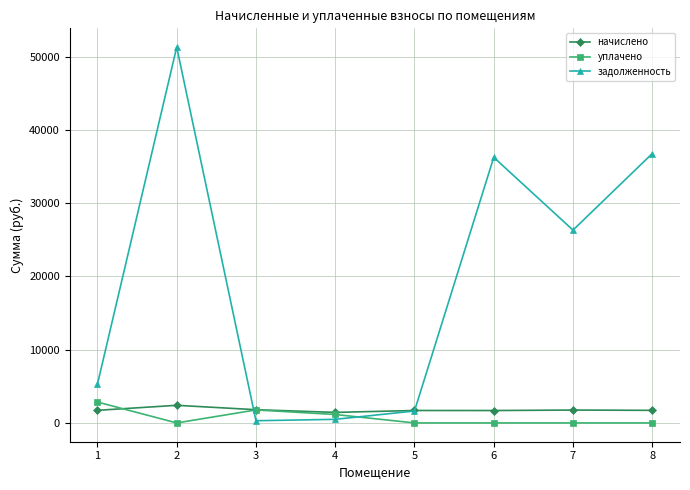

Rank the series at 2 from highest to lowest value.

задолженность, начислено, уплачено